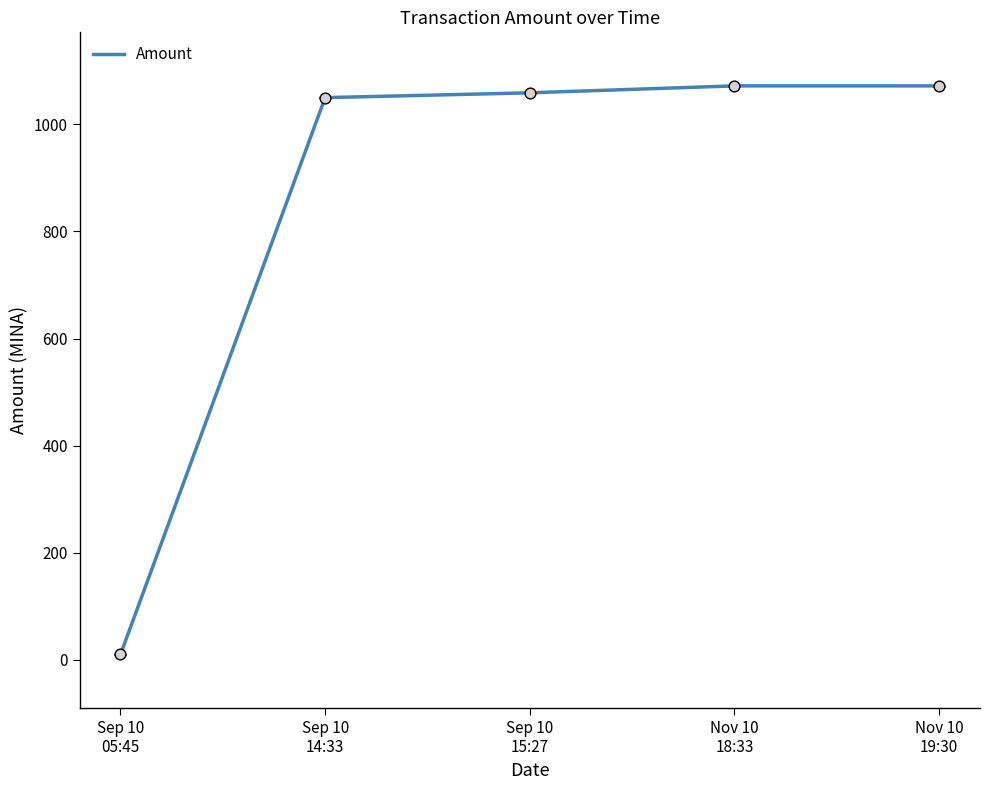

What is the change in value from Sep 10
15:27 to Nov 10
18:33?

+13.0